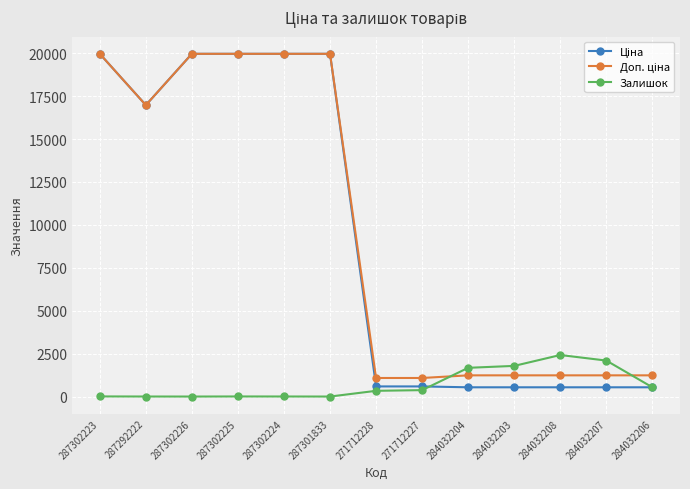

What is the greatest value displayed?

19964.2